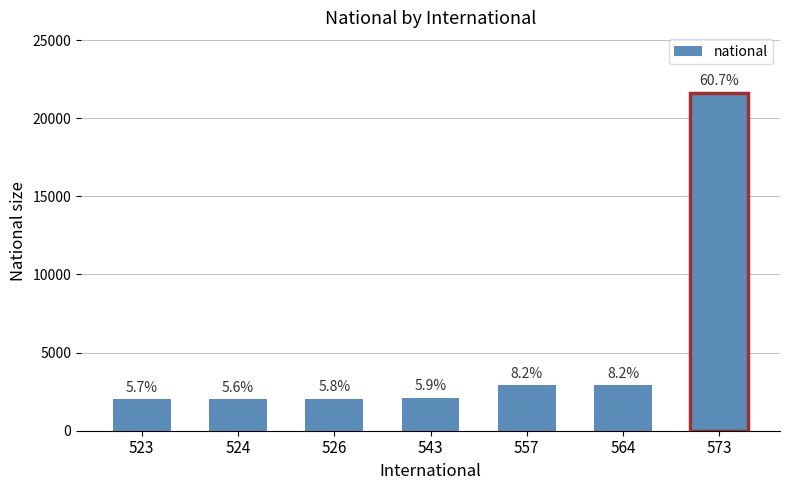

Are the bars horizontal?

No